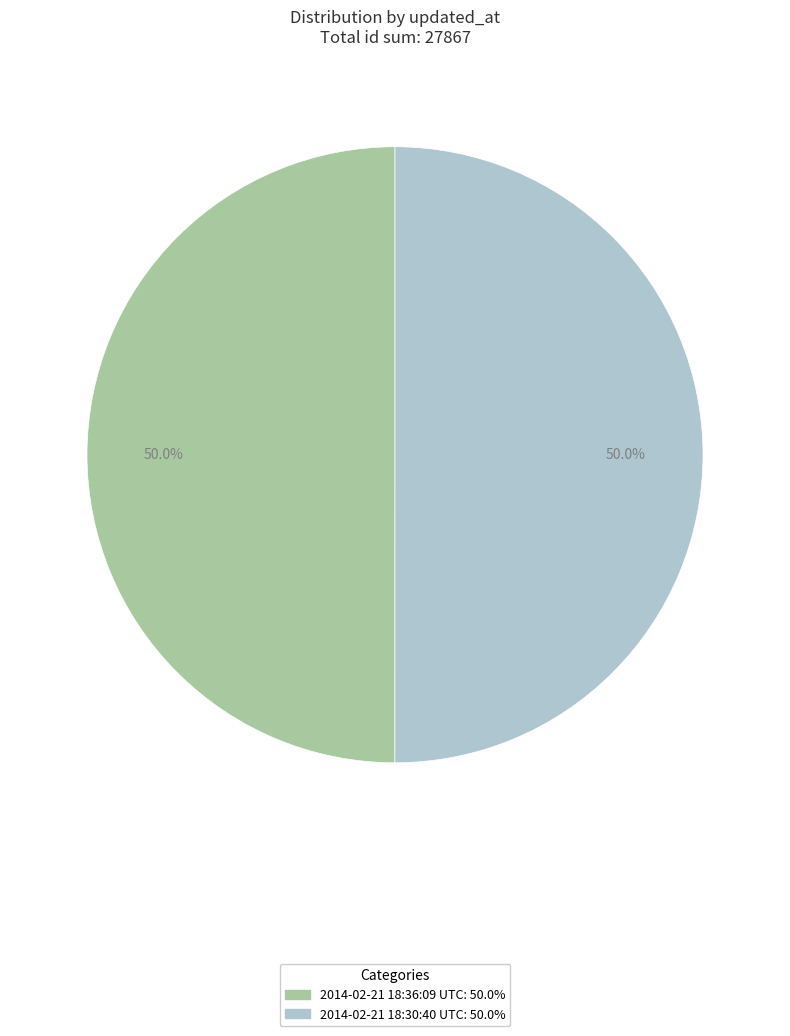

What is the ratio of the value at 2014-02-21 18:36:09 UTC to the value at 2014-02-21 18:30:40 UTC?

1.0